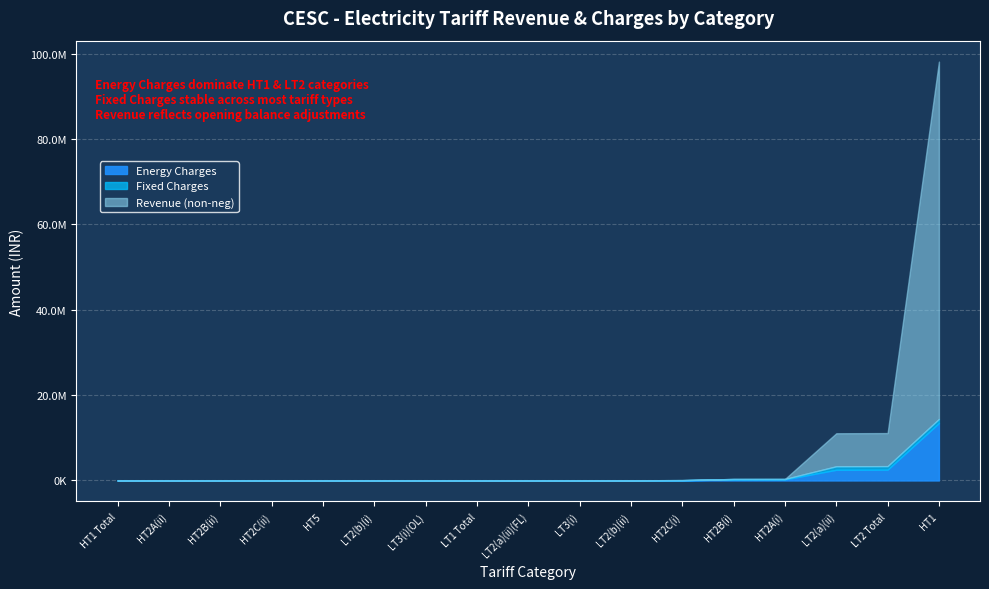

At which label does Fixed Charges first exceed 185?

HT1